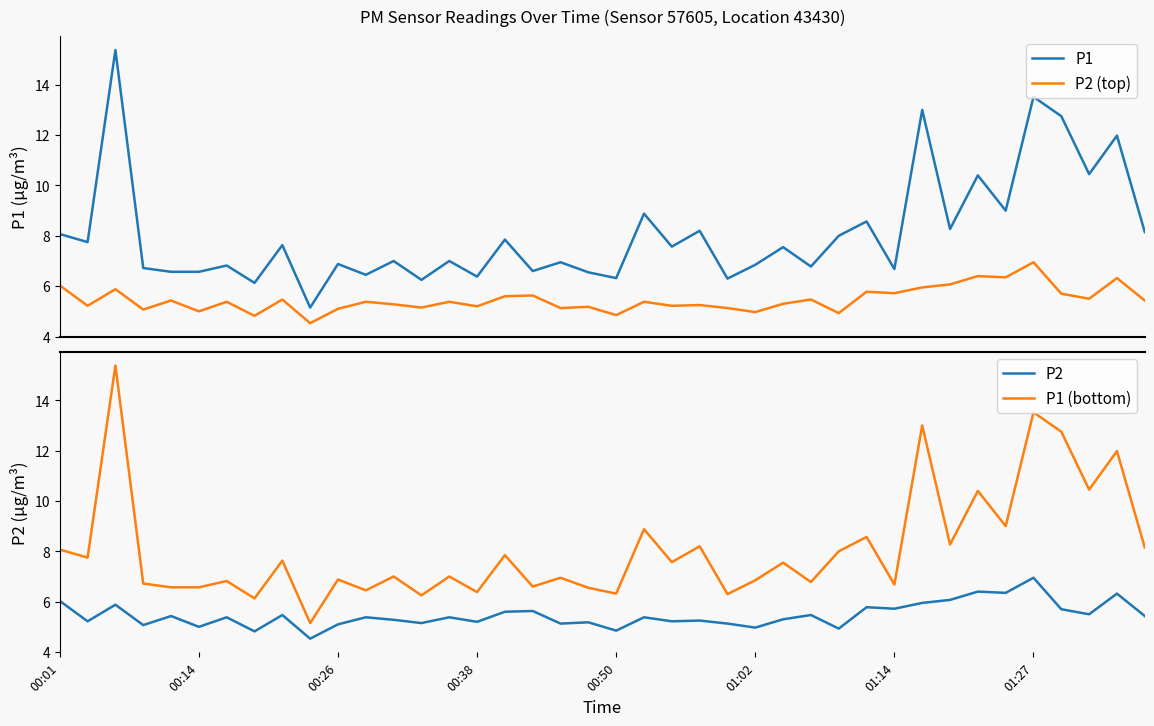

Which series has the largest range (max minus min)?

P1